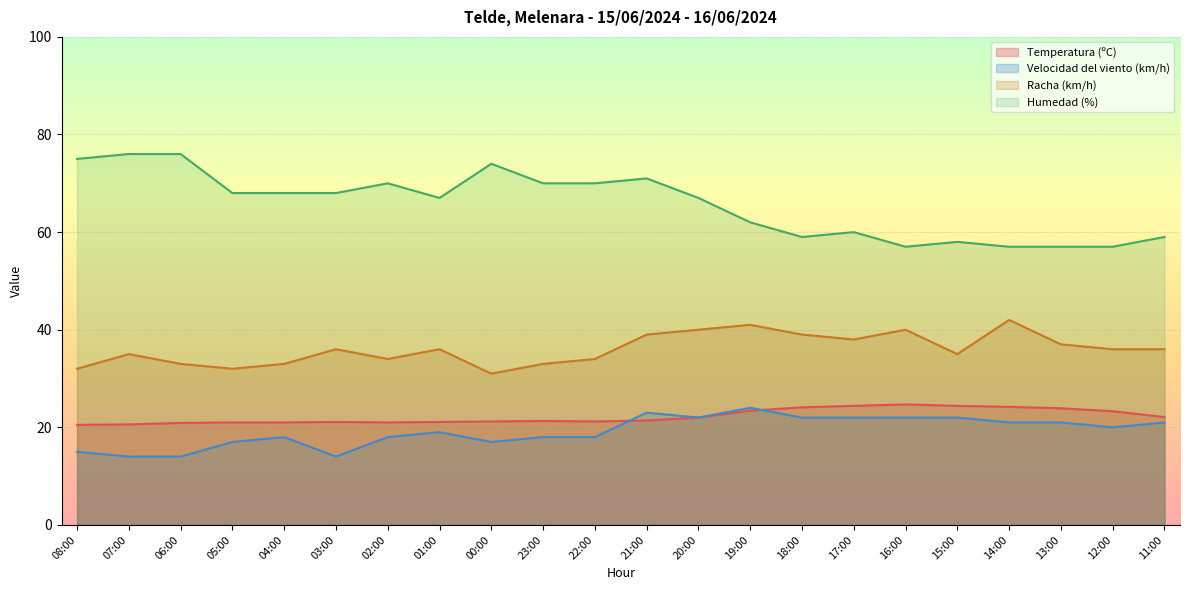

At which label is Temperatura (ºC) closest to 22?

20:00